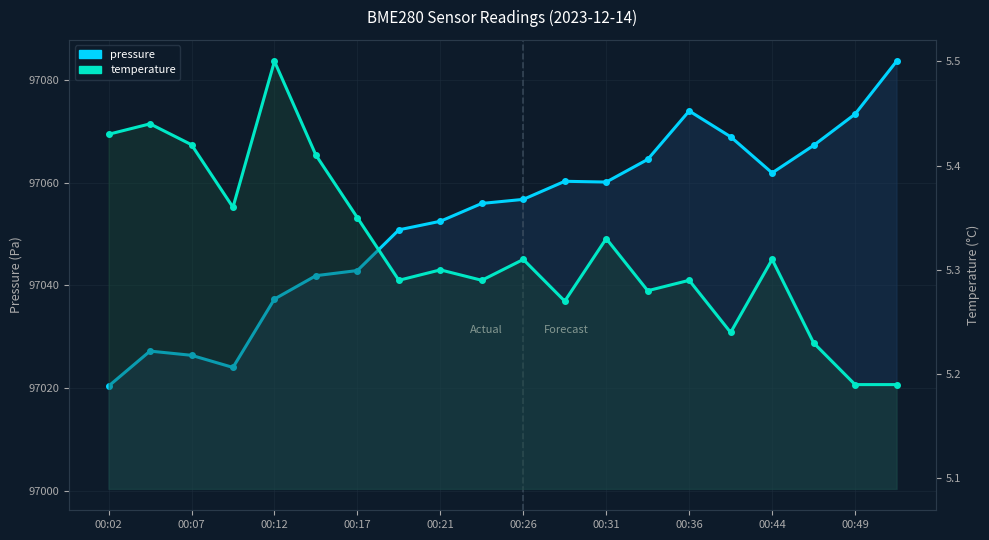

The value of temperature at 11 is 7.4. True or false?

False